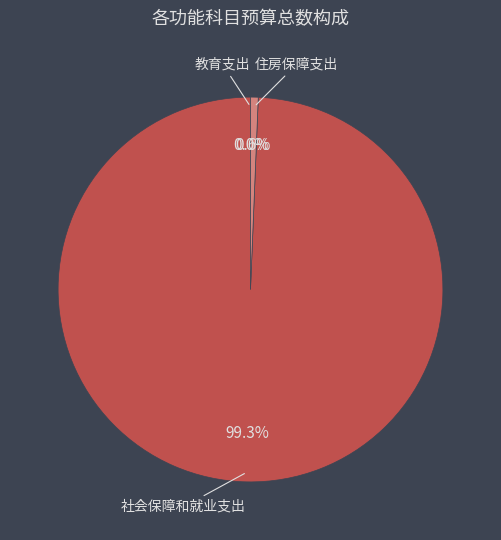

Is there a majority slice in this chart?

Yes